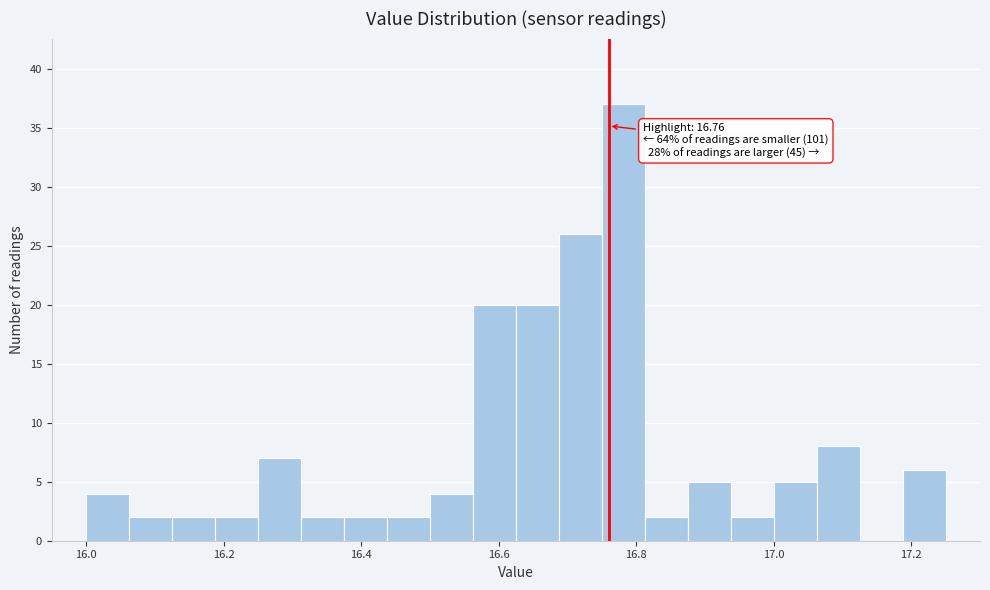

Around what value on the x-axis is the tallest bar? Give the approximate position of its centre, as read against the axis.

16.78